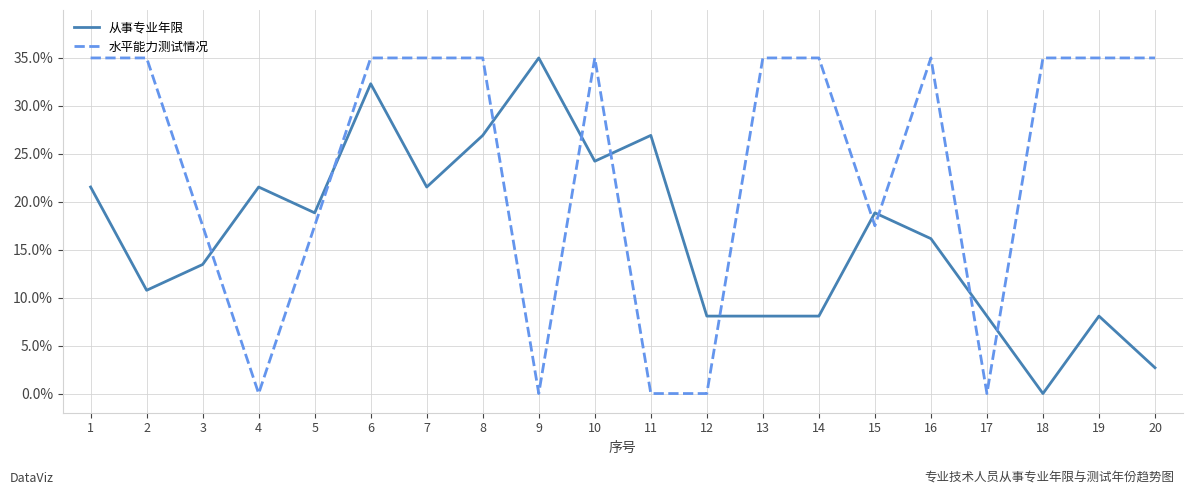

The 从事专业年限 series shows 21.5 at 1. True or false?

True